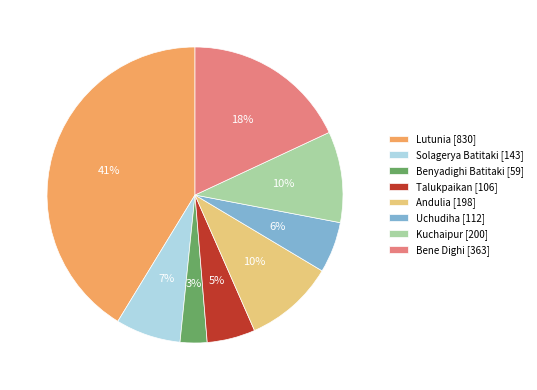

How many slices are in this pie chart?

8